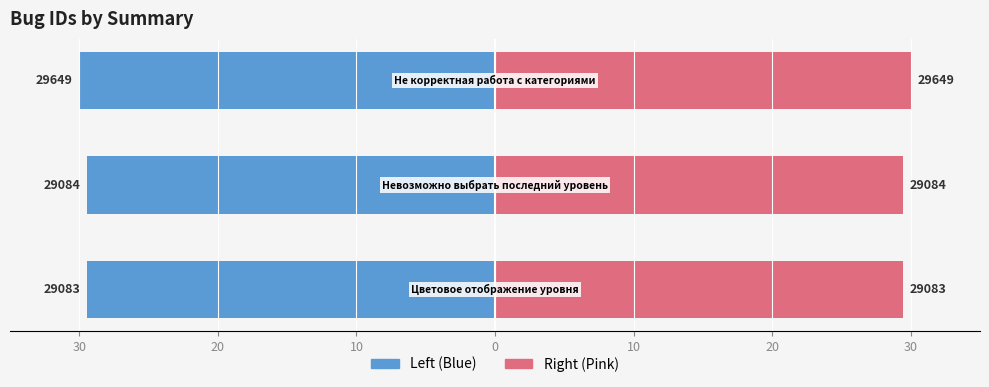

What is the value of the Bug ID (left) bar at the 2nd from the left?

-29.4